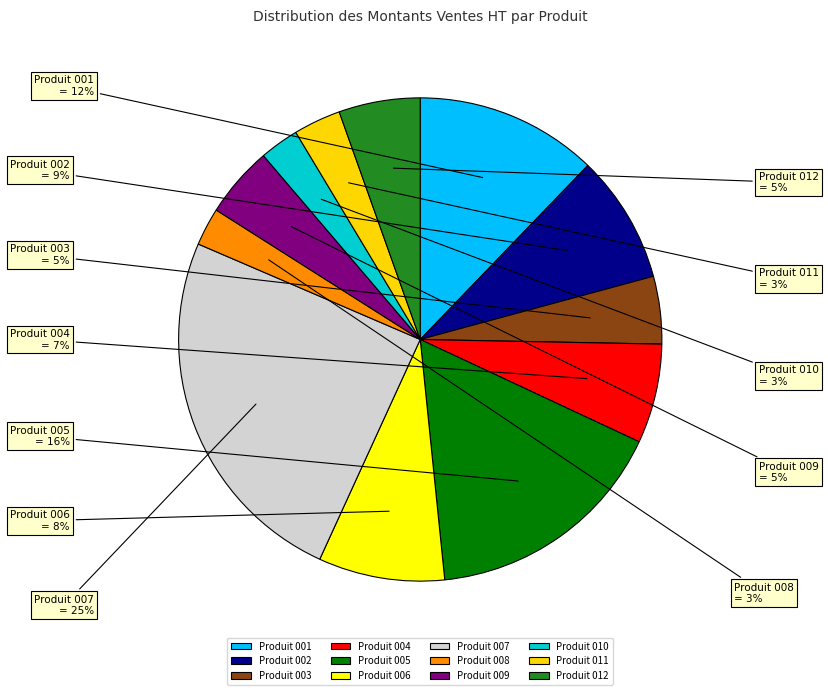

Is the sum of Produit 003 and Produit 009 greater than half?

No